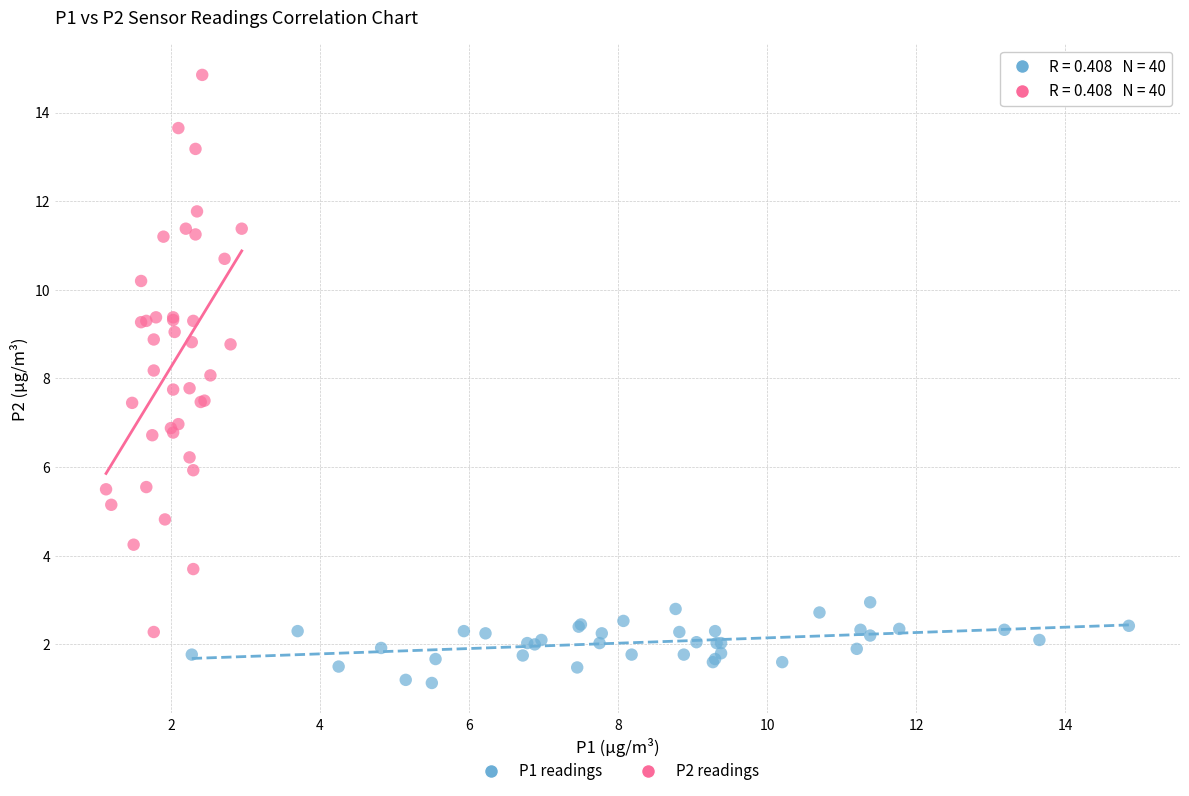

Which series contains the highest Y value?

P2 readings